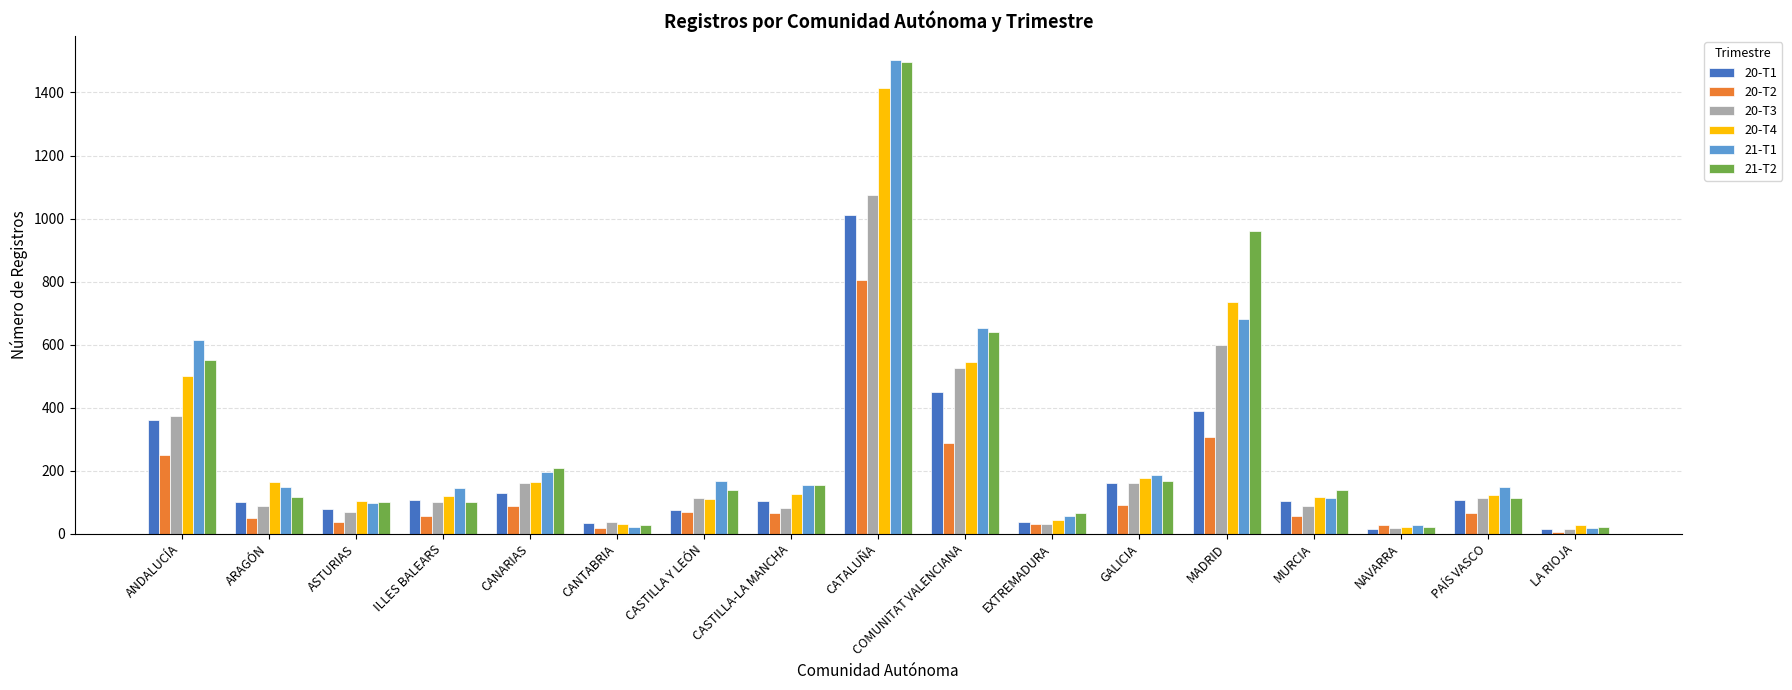

What is the smallest value displayed?

5